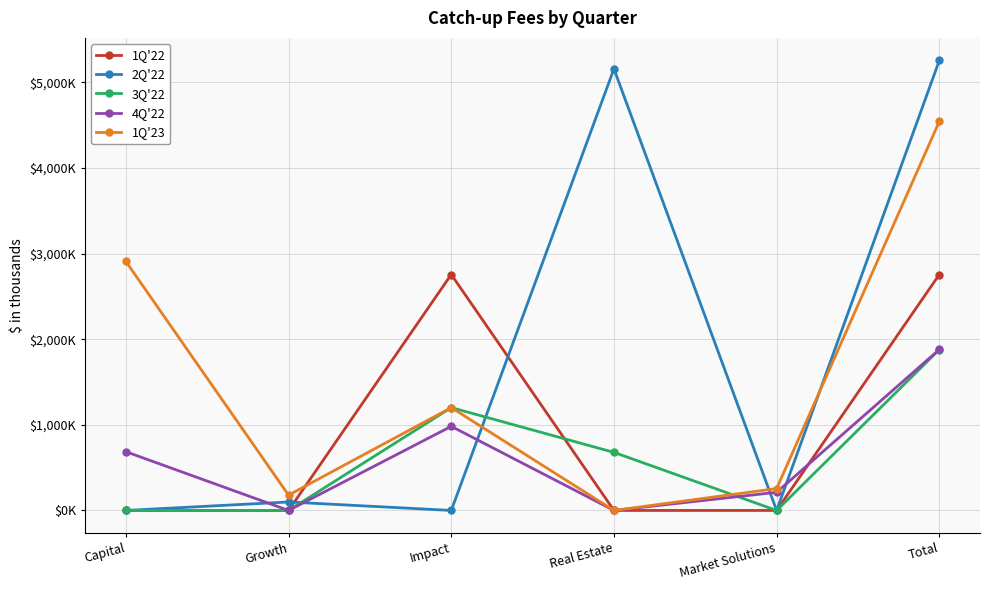

What are all the series names shown in the legend?

1Q'22, 2Q'22, 3Q'22, 4Q'22, 1Q'23